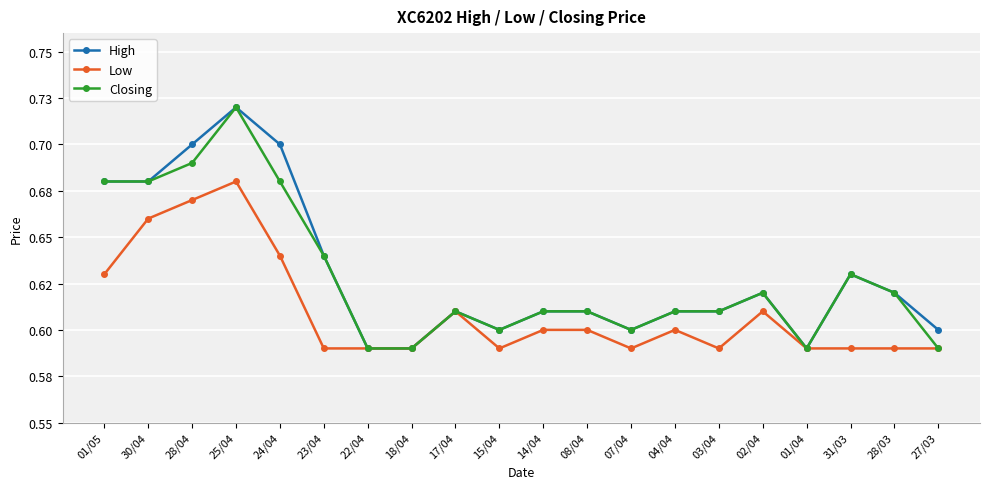

What position from the right is 31/03?

3